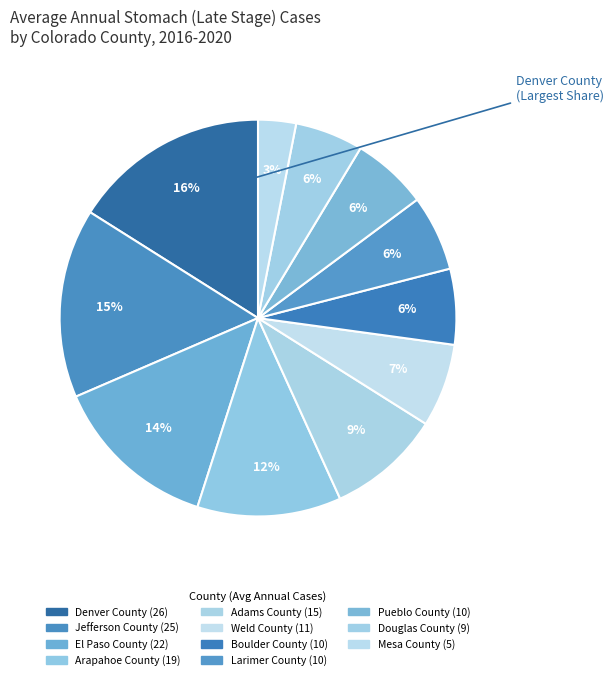

How many slices are in this pie chart?

11